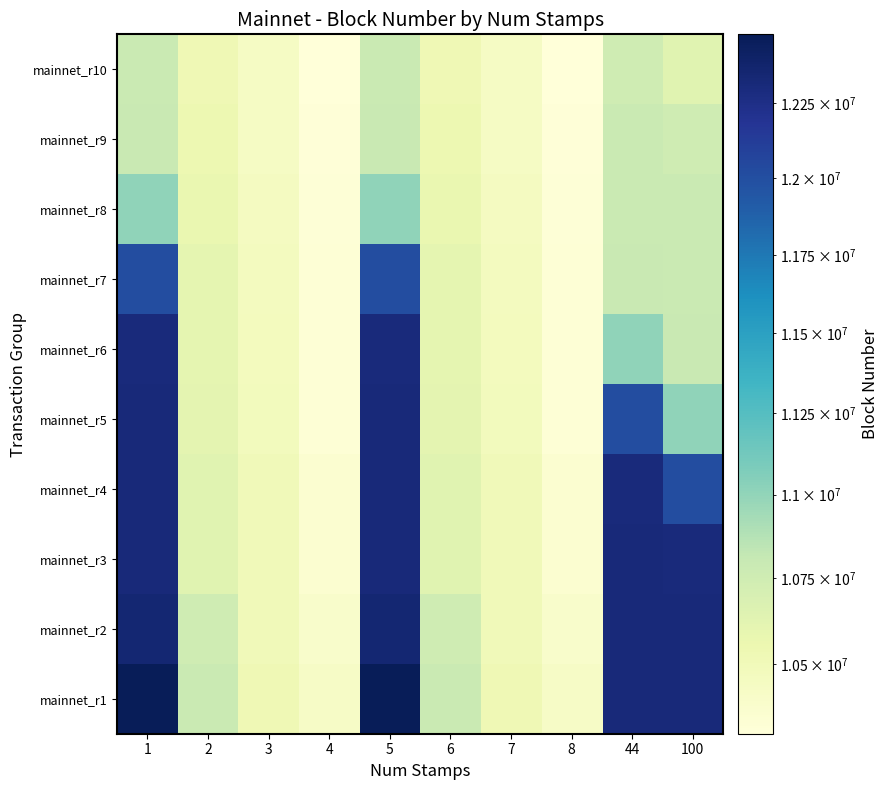

What is the difference between the highest and lowest values at 5?

1695315